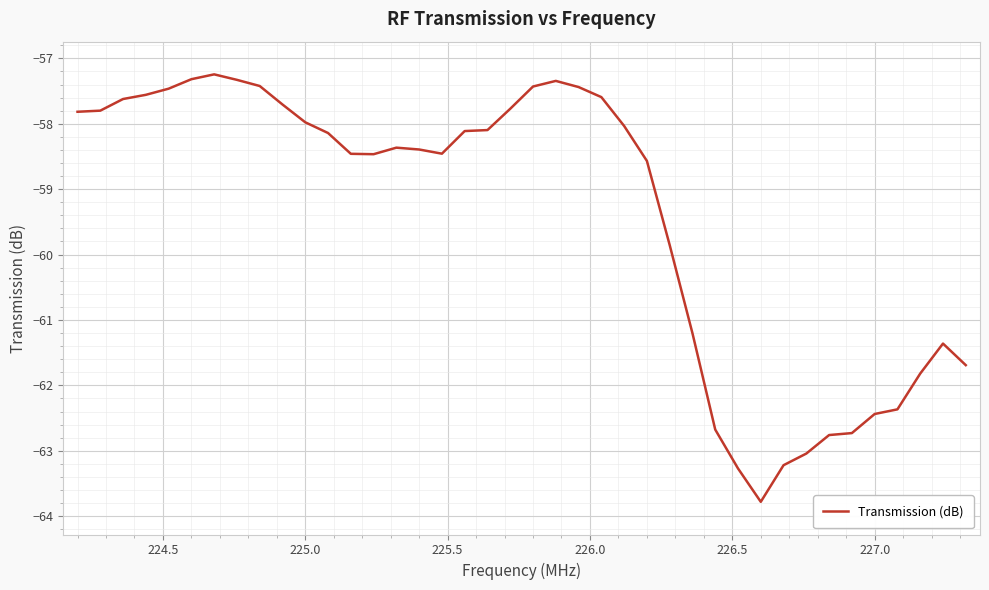

What is the difference between the maximum and minimum values?

6.5